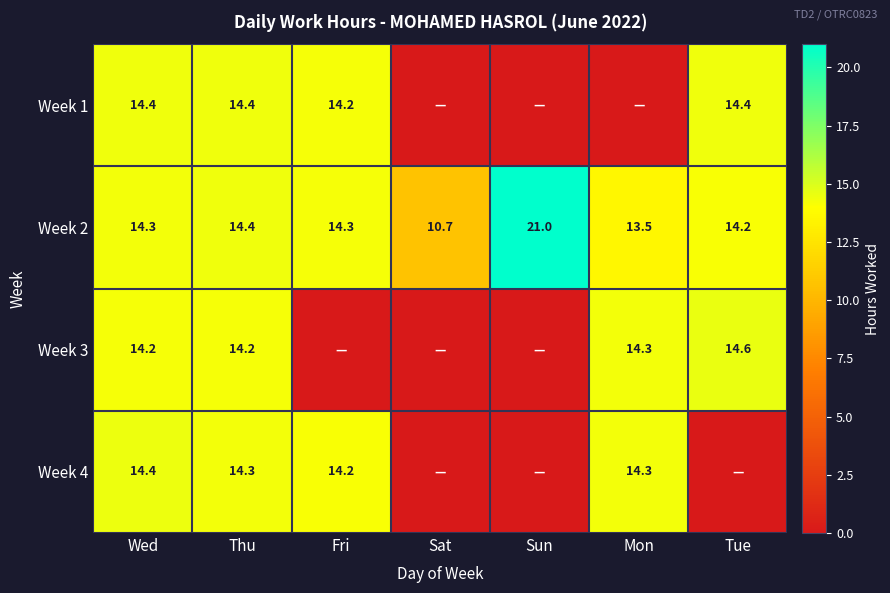

True or false: Week 2 has a value of 3.9 at Thu.

False